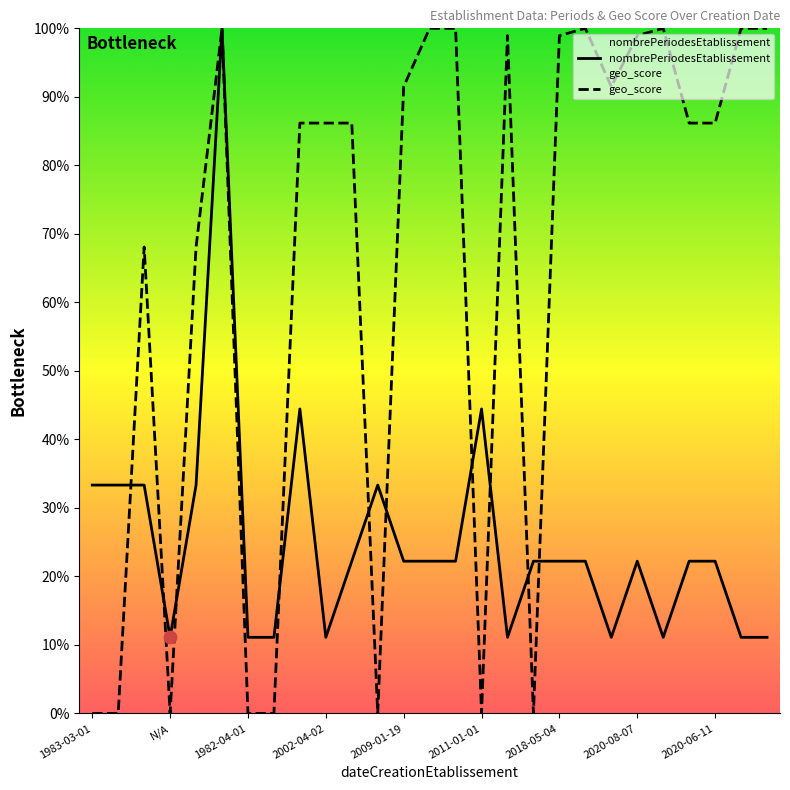

What is the total value across all series at 2018-05-04?

121.2